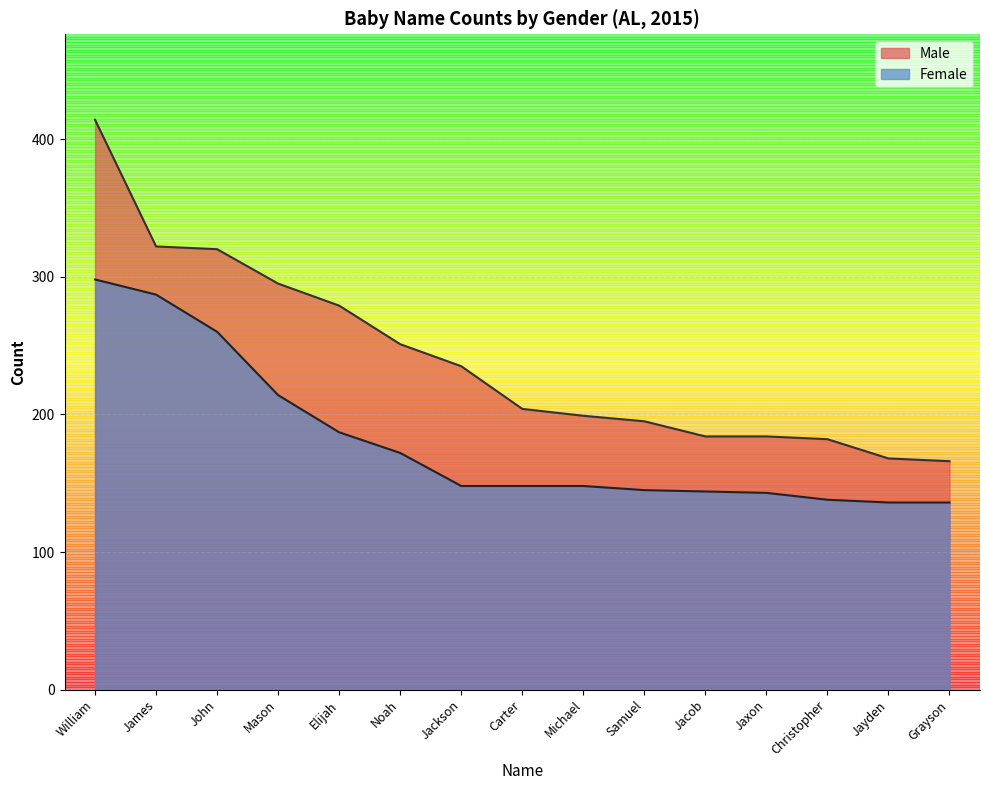

The value of Male at Samuel is 195. True or false?

True